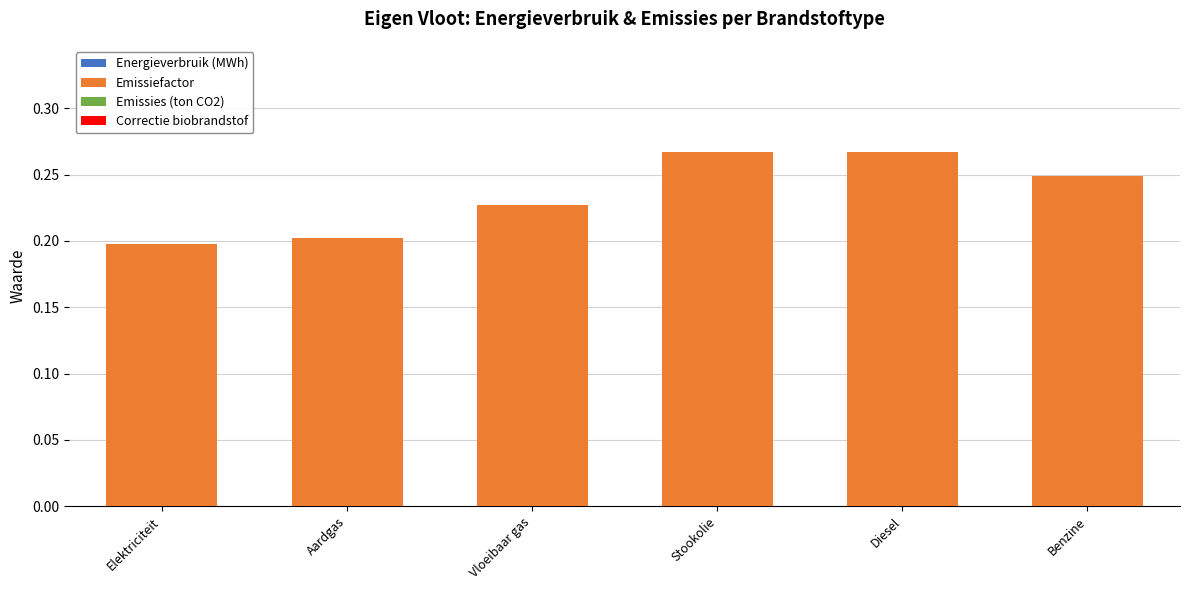

How many bars are there in total?

6